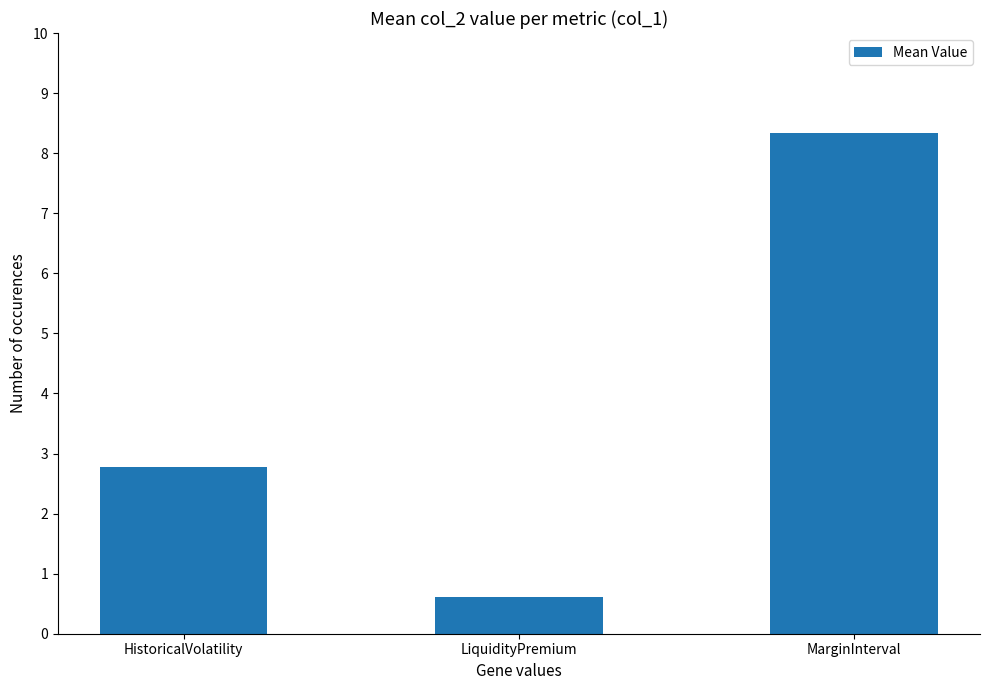

List the labels in order of value, smallest first.

LiquidityPremium, HistoricalVolatility, MarginInterval